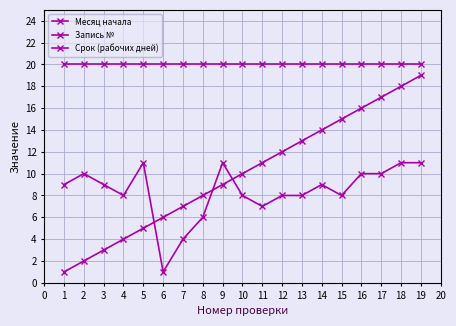

List the series in order of their peak value, highest first.

Срок (рабочих дней), Запись №, Месяц начала